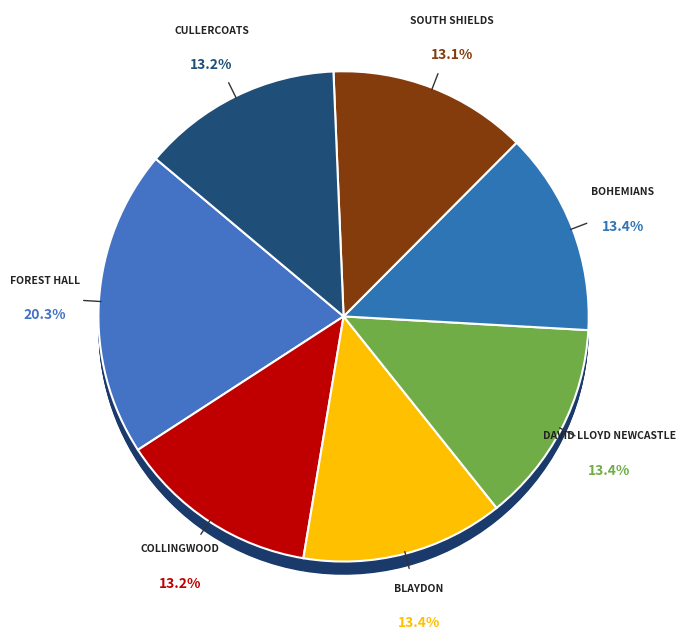

Is Forest Hall the majority of the pie?

No